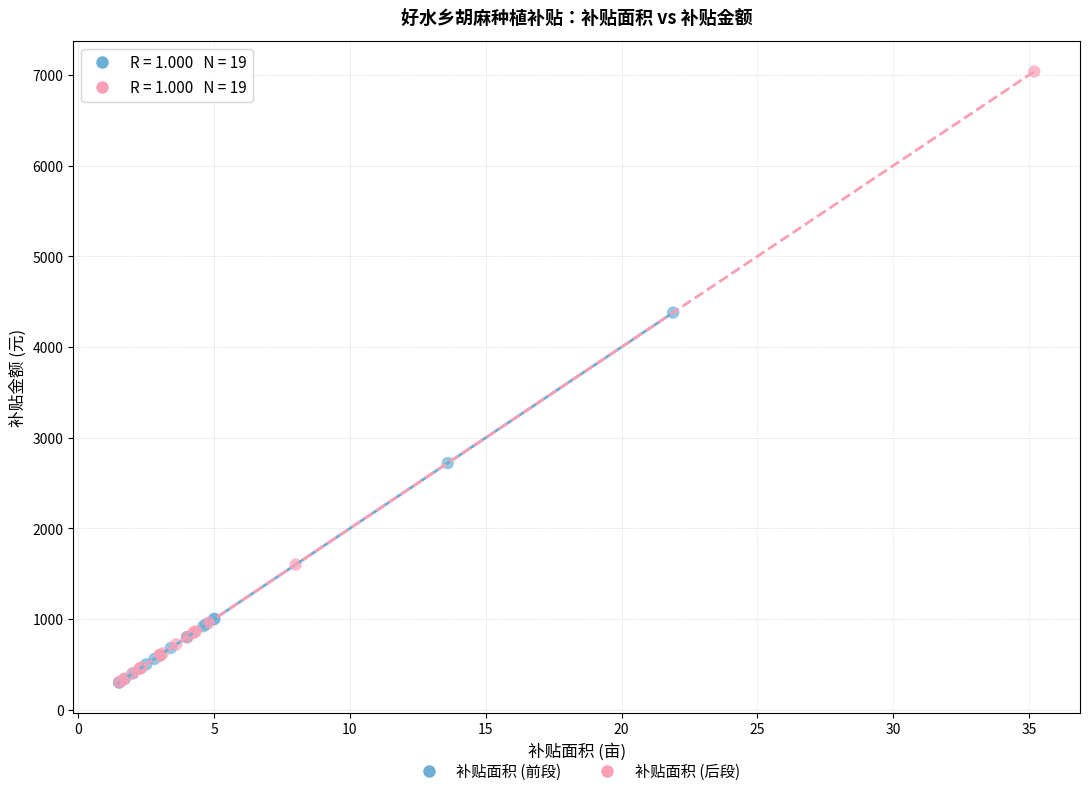

Which series has the widest spread of Y values?

补贴面积 (后段)